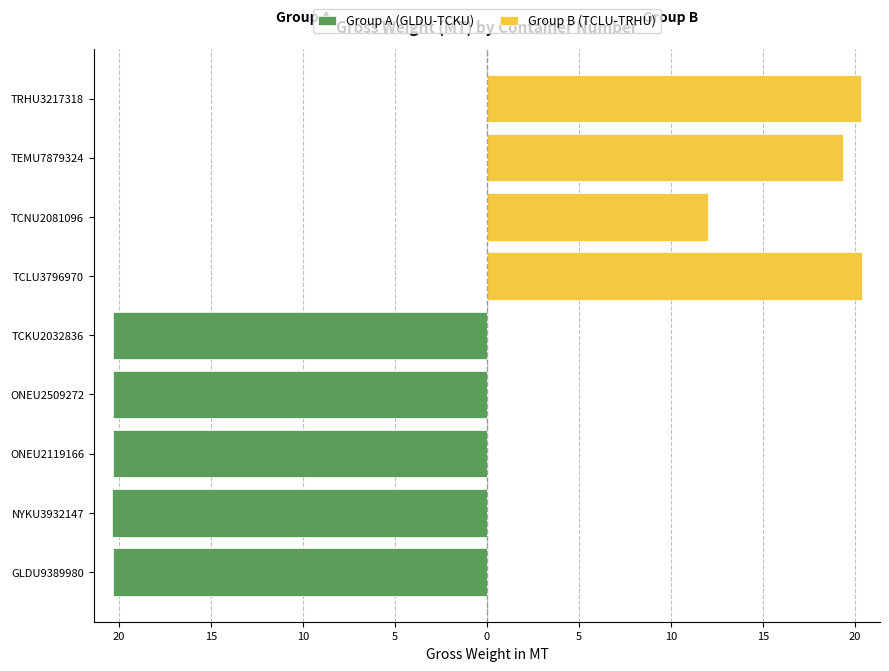

How many series are shown in this chart?

2